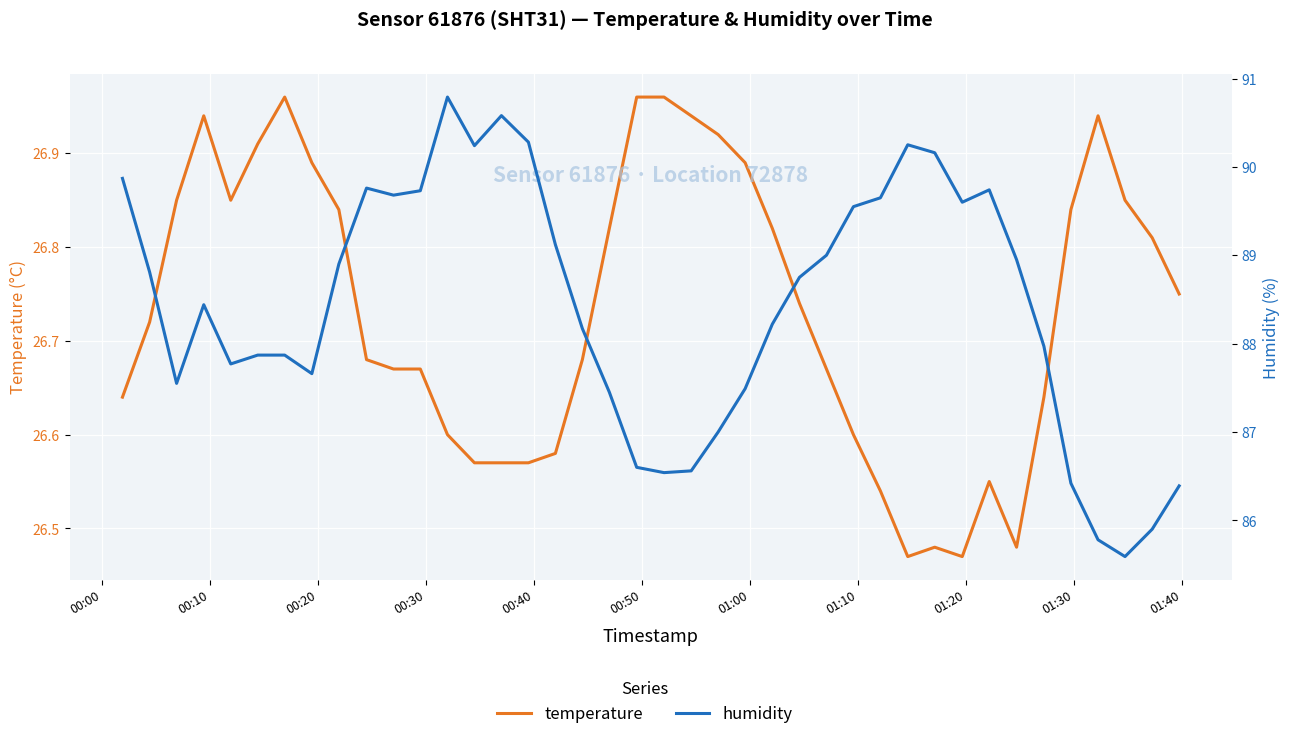

Rank the series by their average value, from highest to lowest.

humidity, temperature